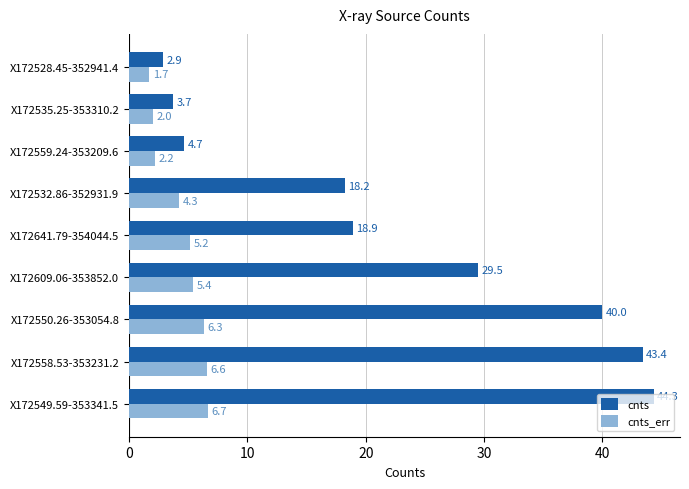

At which category is the sum across all series the highest?

X172549.59-353341.5